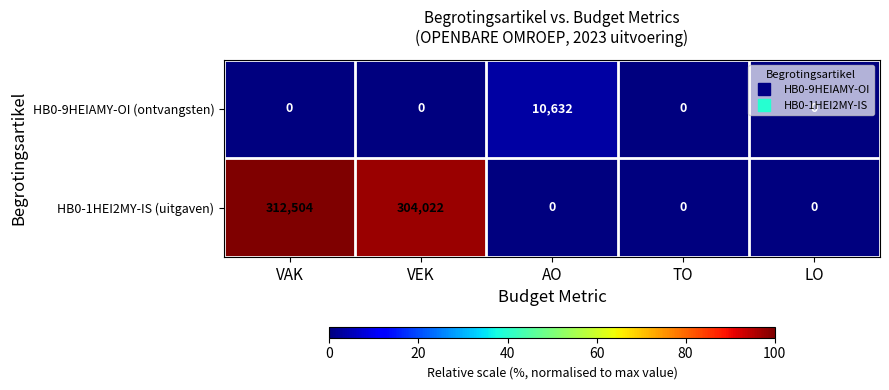

Rank the series by their average value, from highest to lowest.

HB0-1HEI2MY-IS (uitgaven), HB0-9HEIAMY-OI (ontvangsten)